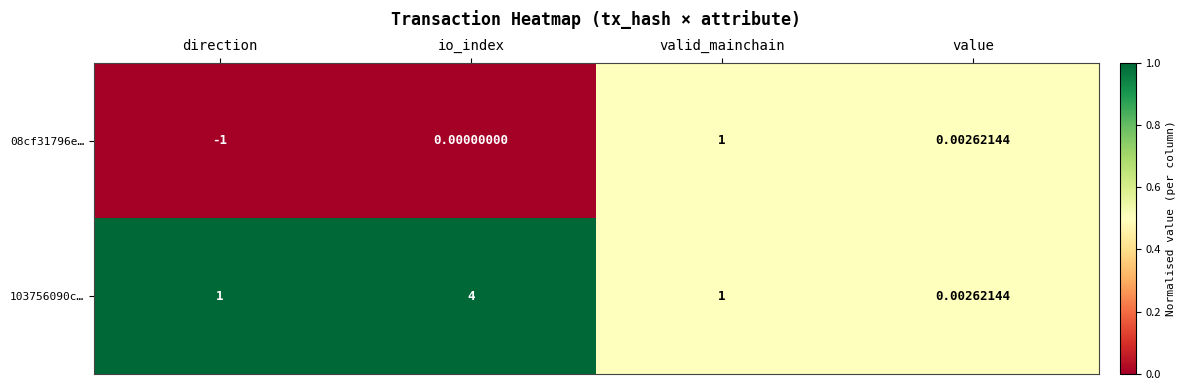

At which label is 08cf31796e… closest to 0?

io_index